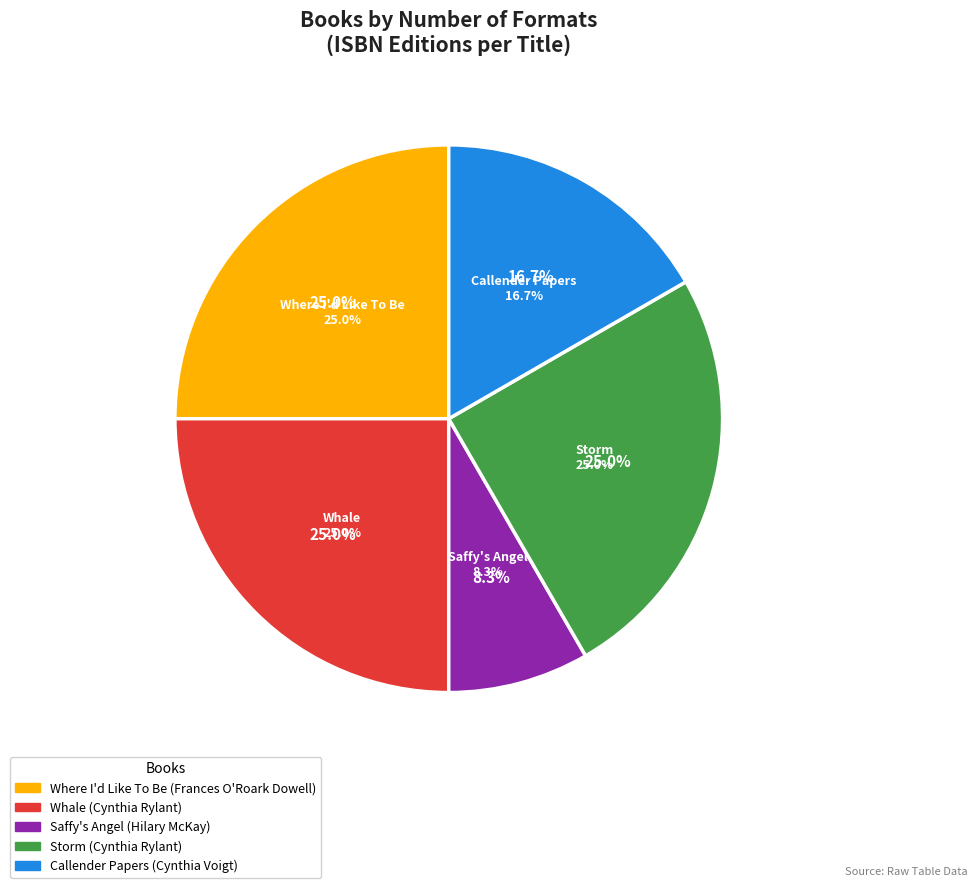

What is the smallest slice in the pie chart?

Saffy's Angel